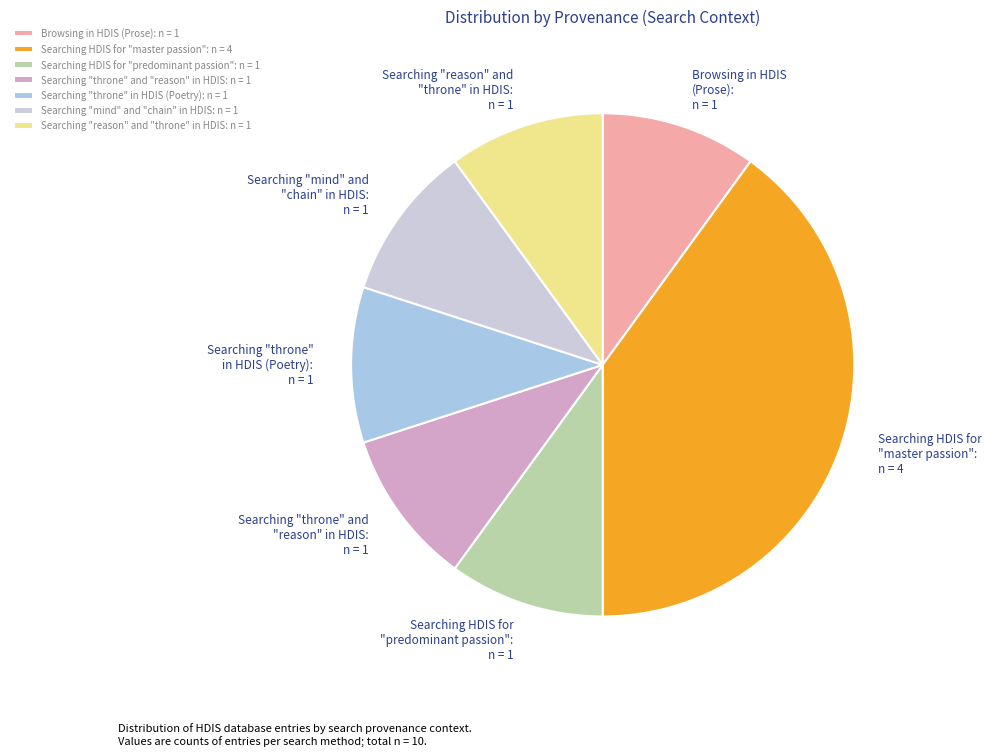

What is the ratio of the value at Searching "mind" and "chain" in HDIS: n = 1 to the value at Searching "throne" and "reason" in HDIS: n = 1?

1.0